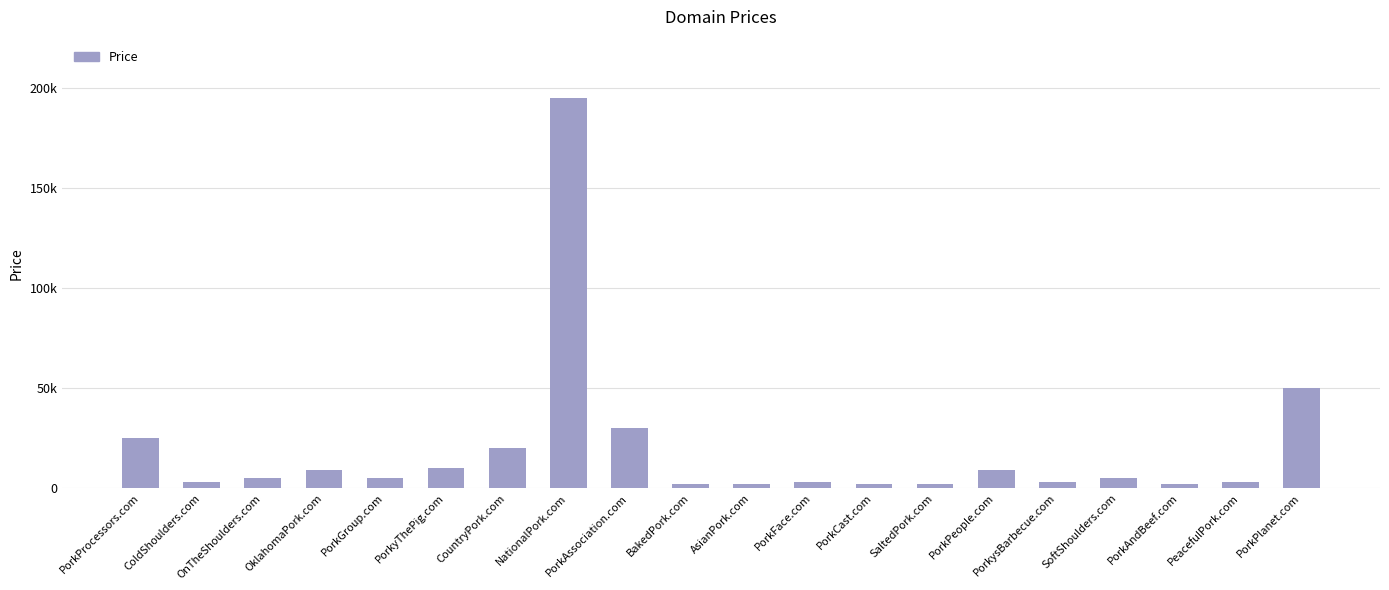

Where is the data nearest to the value 98388?

PorkPlanet.com